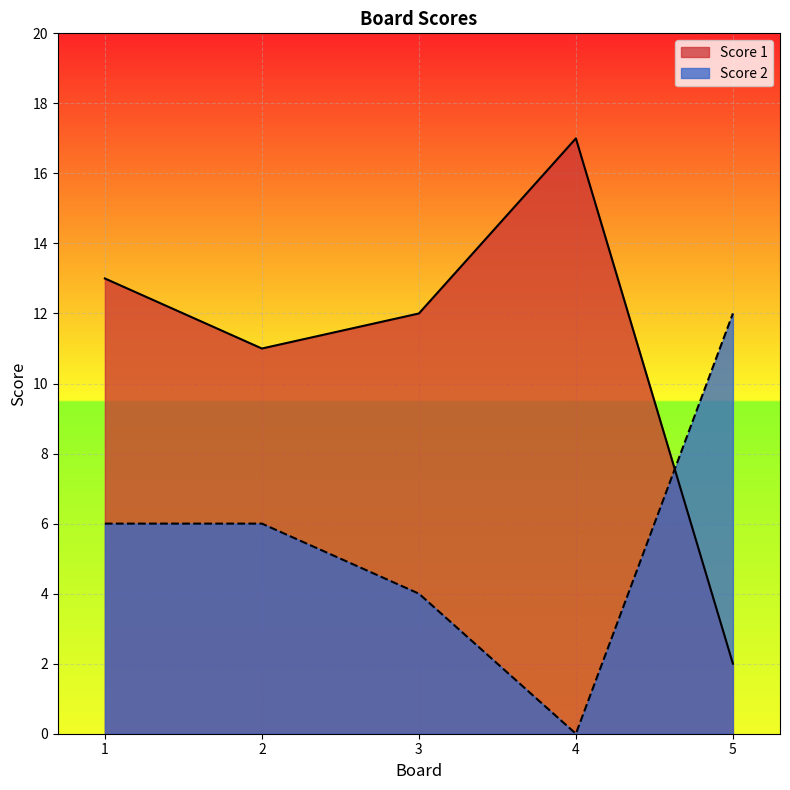

Reading right to left, transcribe all the data shown in this chart.

Score 1: 2	17	12	11	13
Score 2: 12	0	4	6	6